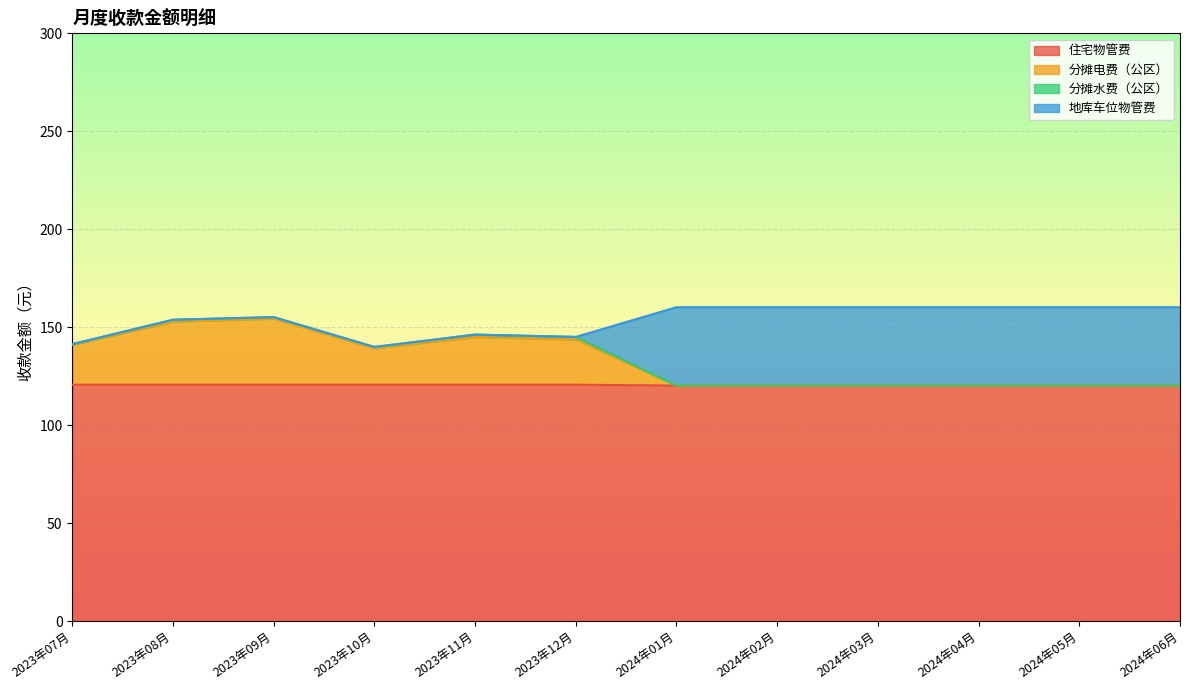

What is the difference between the 分摊电费（公区） values at 2023年07月 and 2024年03月?

20.8